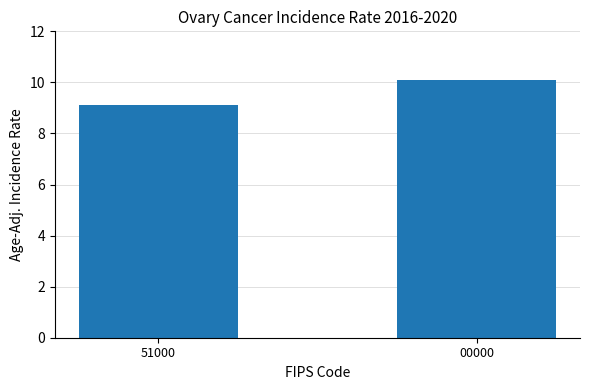

What is the value of the 2nd bar from the left?

10.1